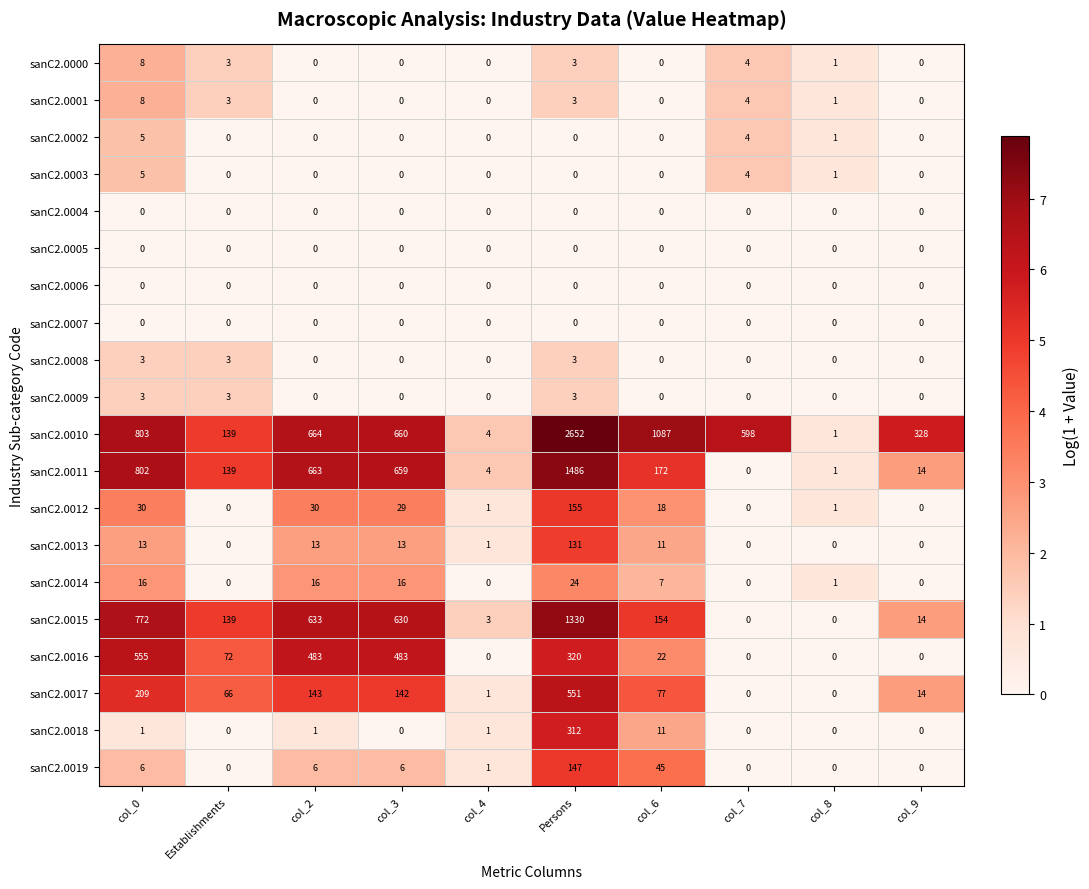

True or false: sanC2.0018 has a value of 202 at col_7.

False